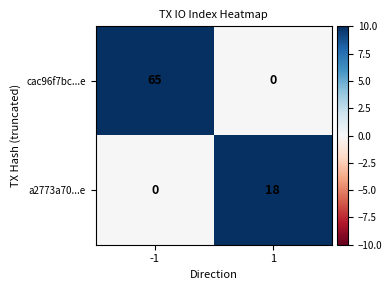

What is the spread (max minus min) of values at -1?

65